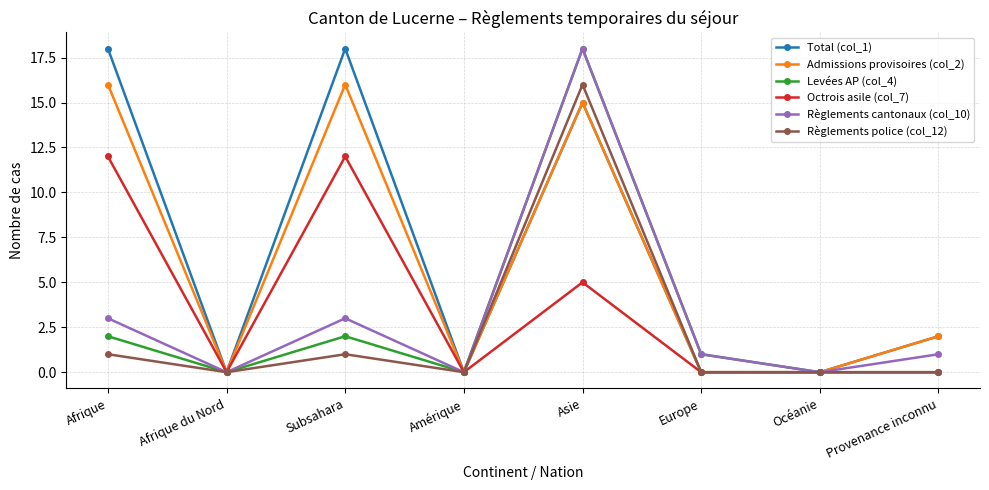

What is the highest value of the Règlements police (col_12) series?

16